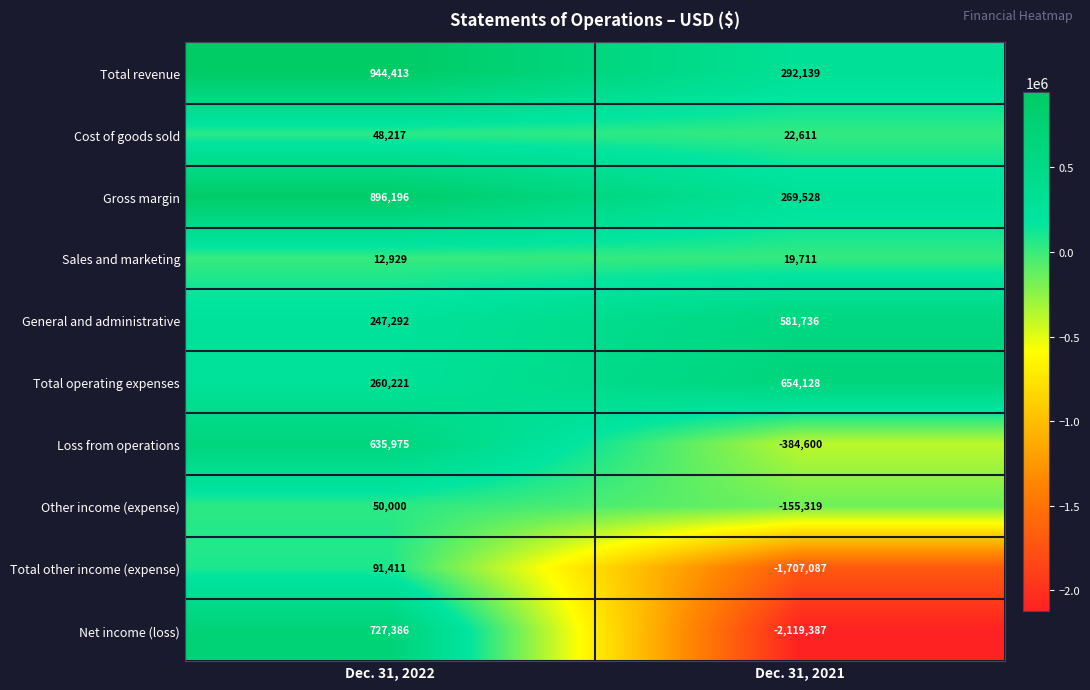

Rank the series by their maximum value, from highest to lowest.

Total revenue, Gross margin, Net income (loss), Total operating expenses, Loss from operations, General and administrative, Total other income (expense), Other income (expense), Cost of goods sold, Sales and marketing